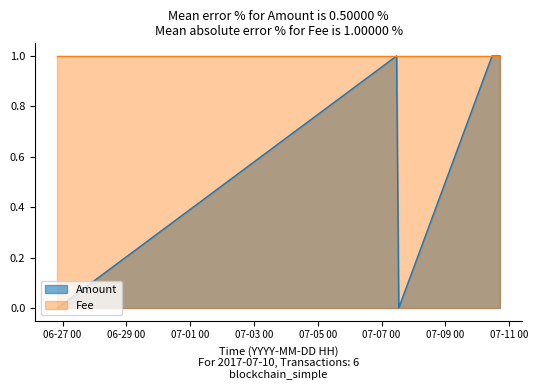

Rank the categories by value from lowest to highest.

2017-06-26 20:06:35, 2017-06-26 20:13:01, 2017-07-07 12:53:24, 2017-07-07 11:15:32, 2017-07-10 11:04:00, 2017-07-10 16:57:45